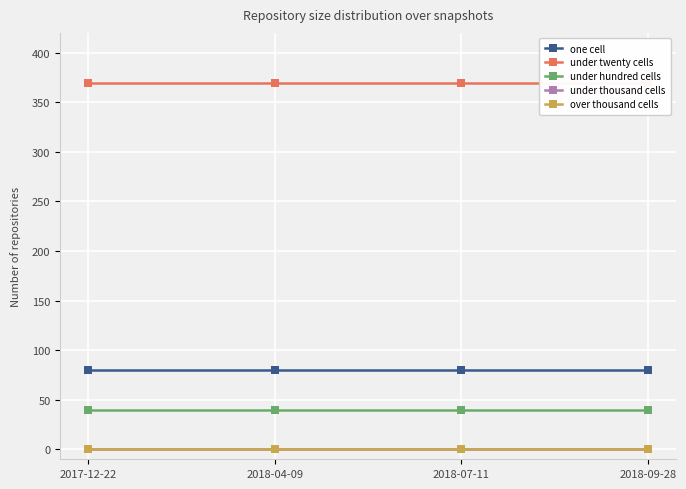

What is the sum of all under hundred cells values?

160